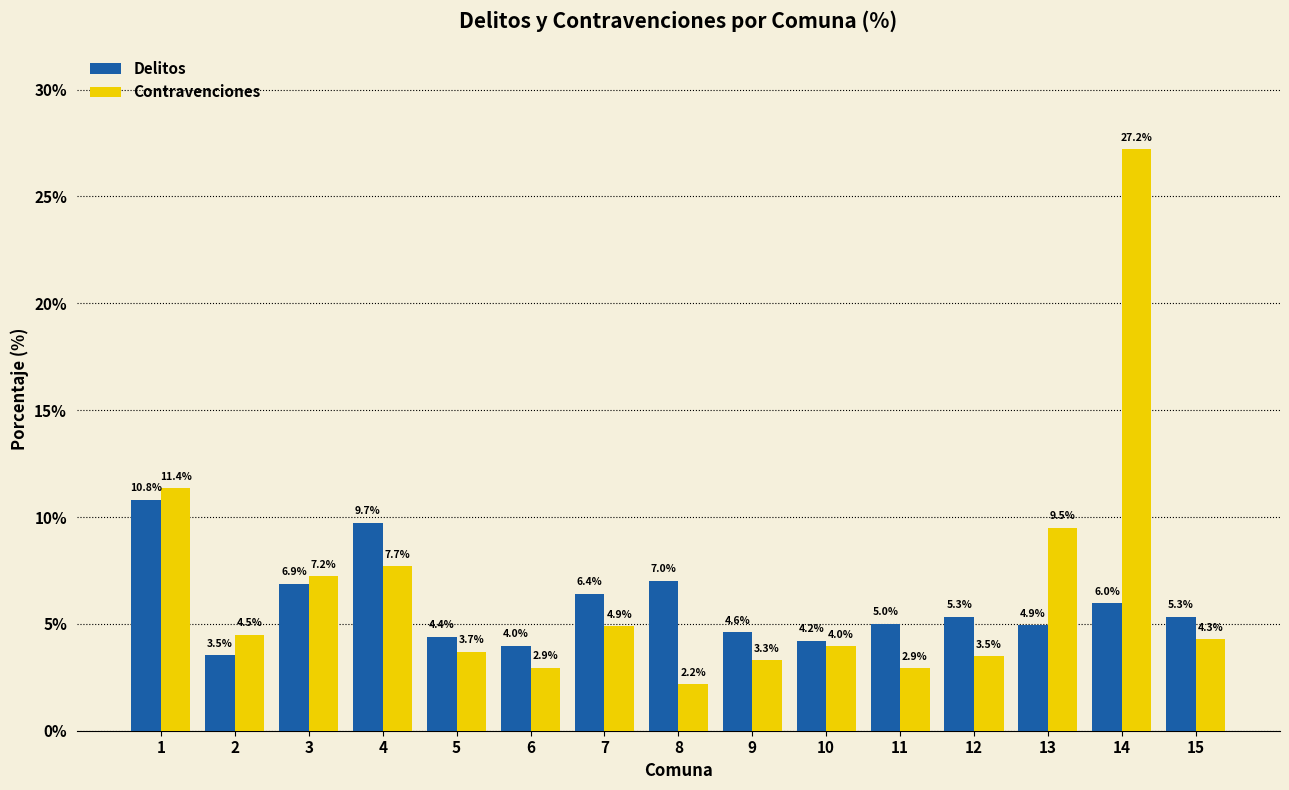

At which label is Delitos closest to 7?

8